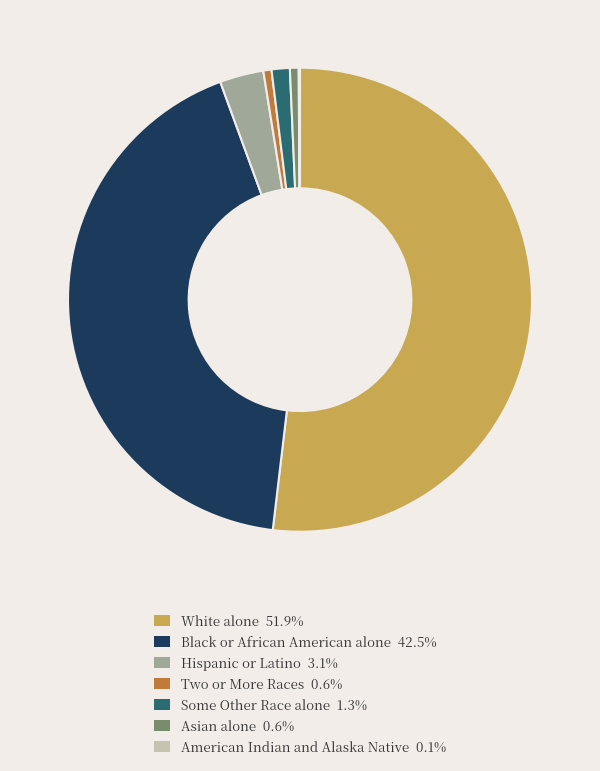

Is there any slice that represents more than half of the pie?

Yes